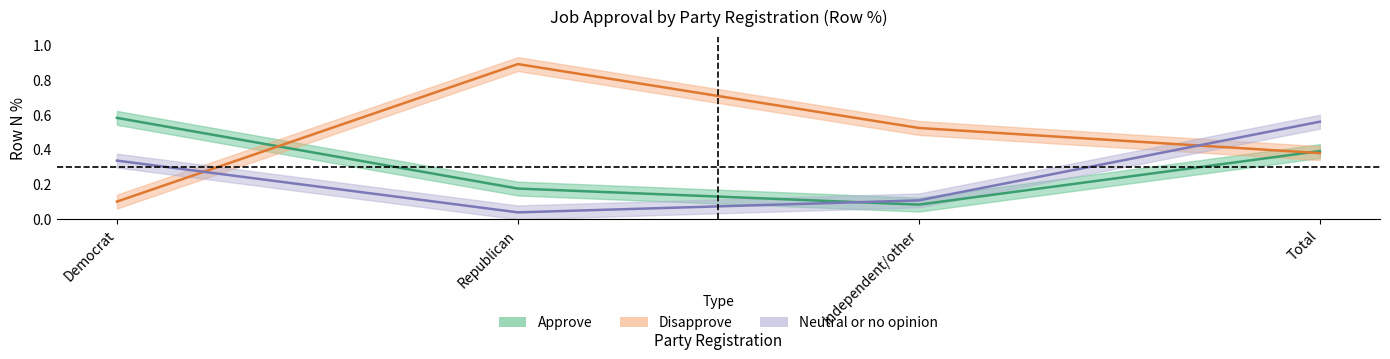

True or false: Approve has more than 1 points higher than both neighbors.

False